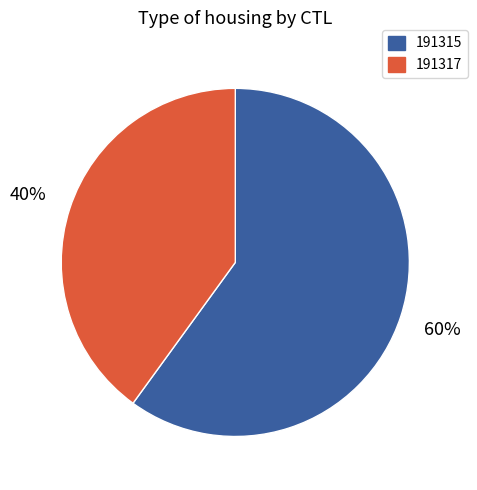

What is the ratio of the value at 191315 to the value at 191317?

1.5